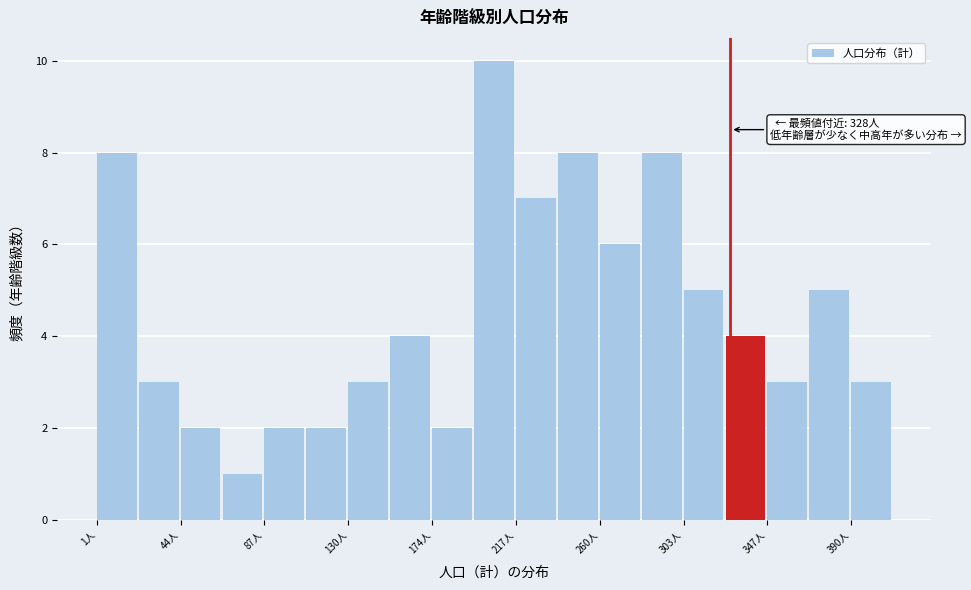

Which range on the x-axis has the tallest bar?

195 to 215